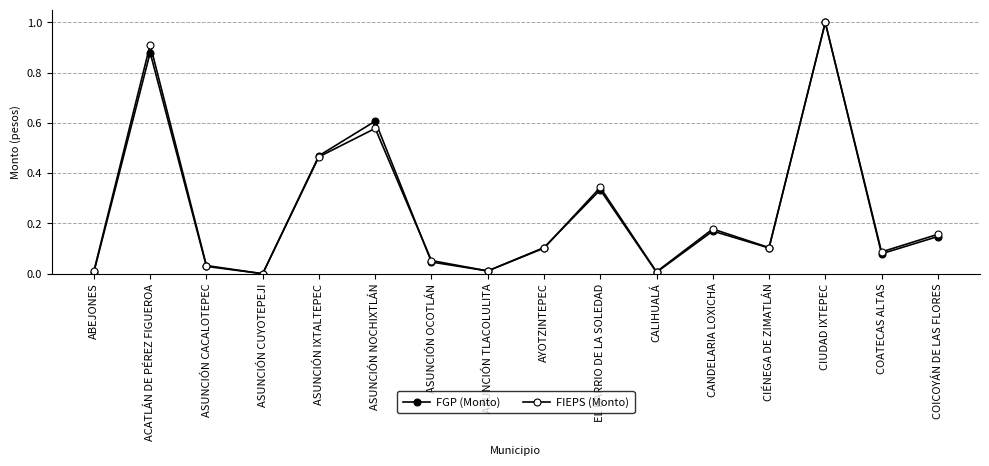

Does the chart have visible grid lines?

Yes